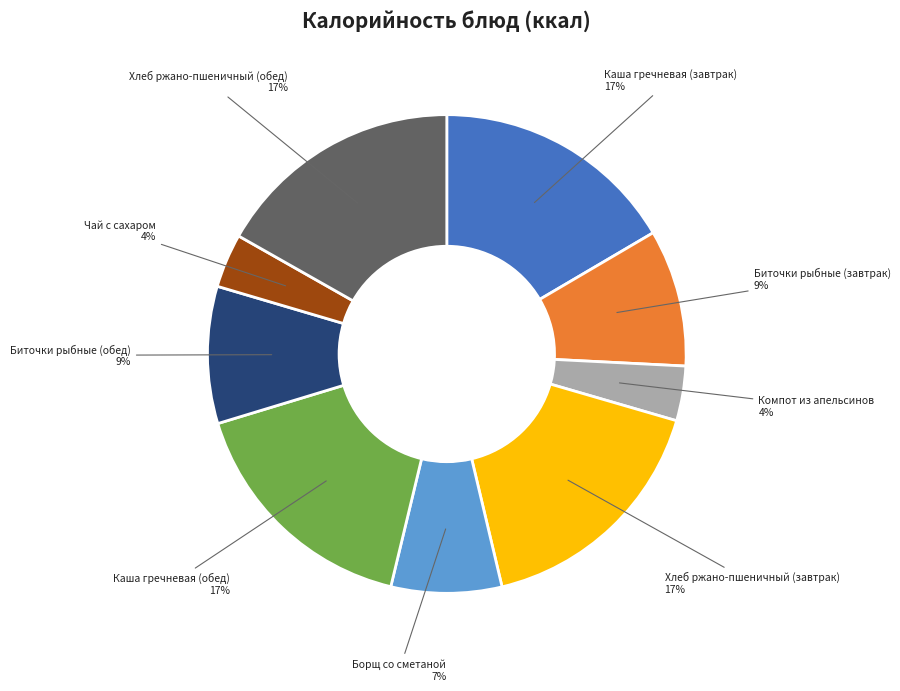

How many segments does this pie chart have?

9